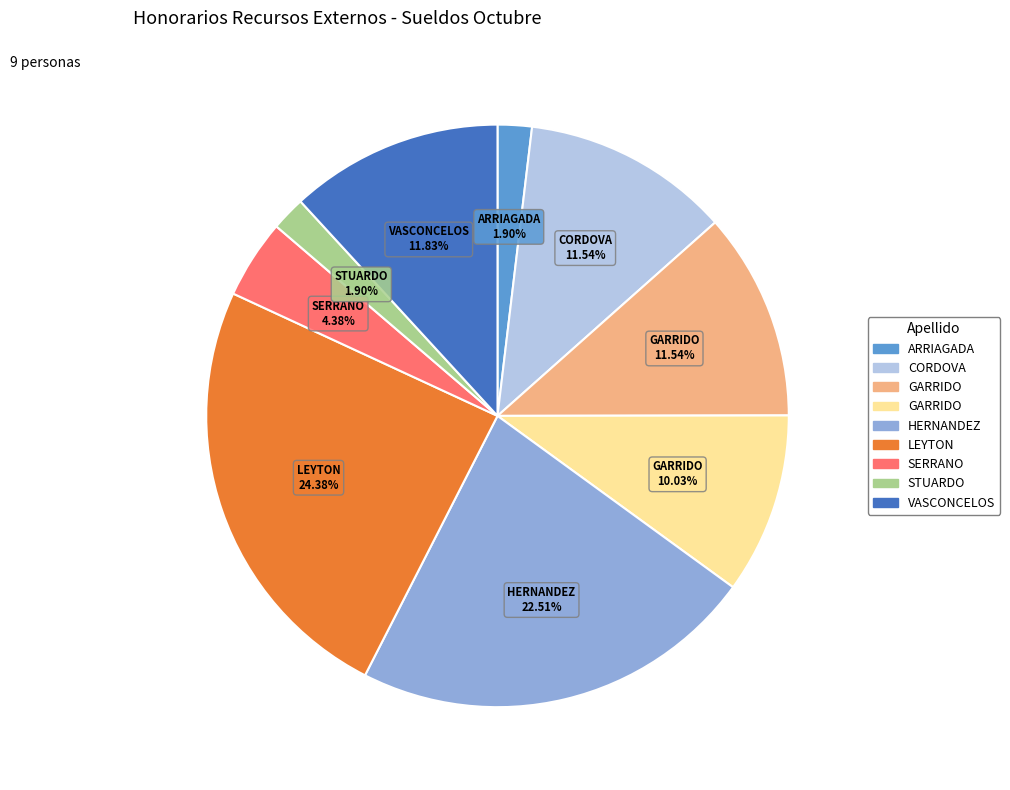

Is there a majority slice in this chart?

No